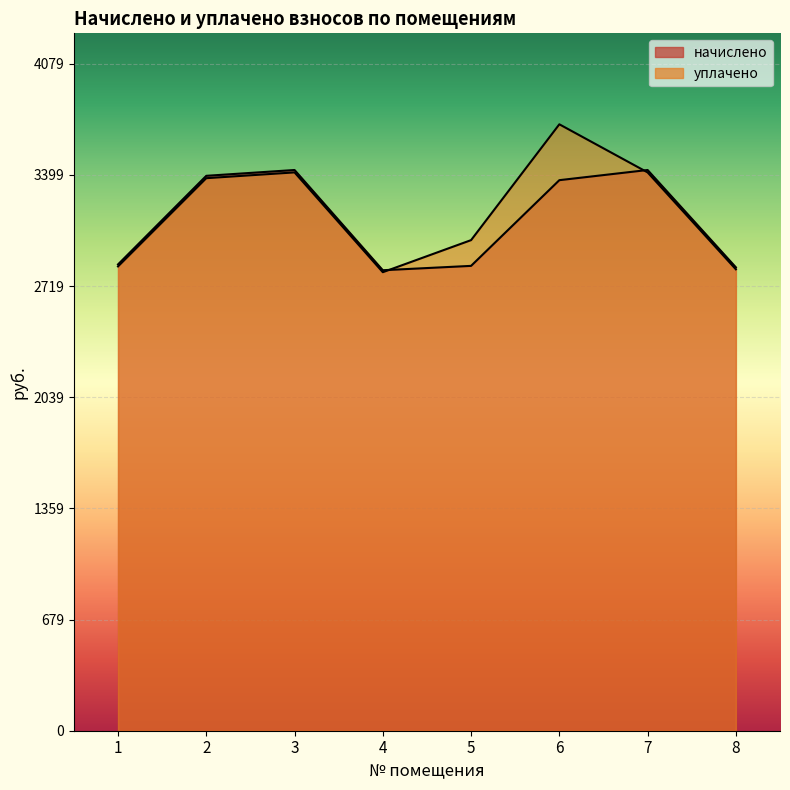

How many lines are shown in the chart?

2